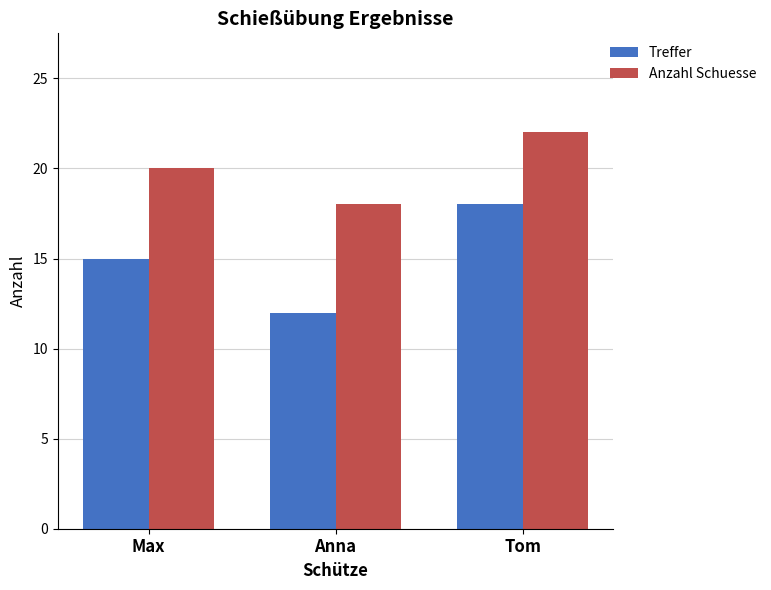

What value does the Treffer series have at Anna?

12